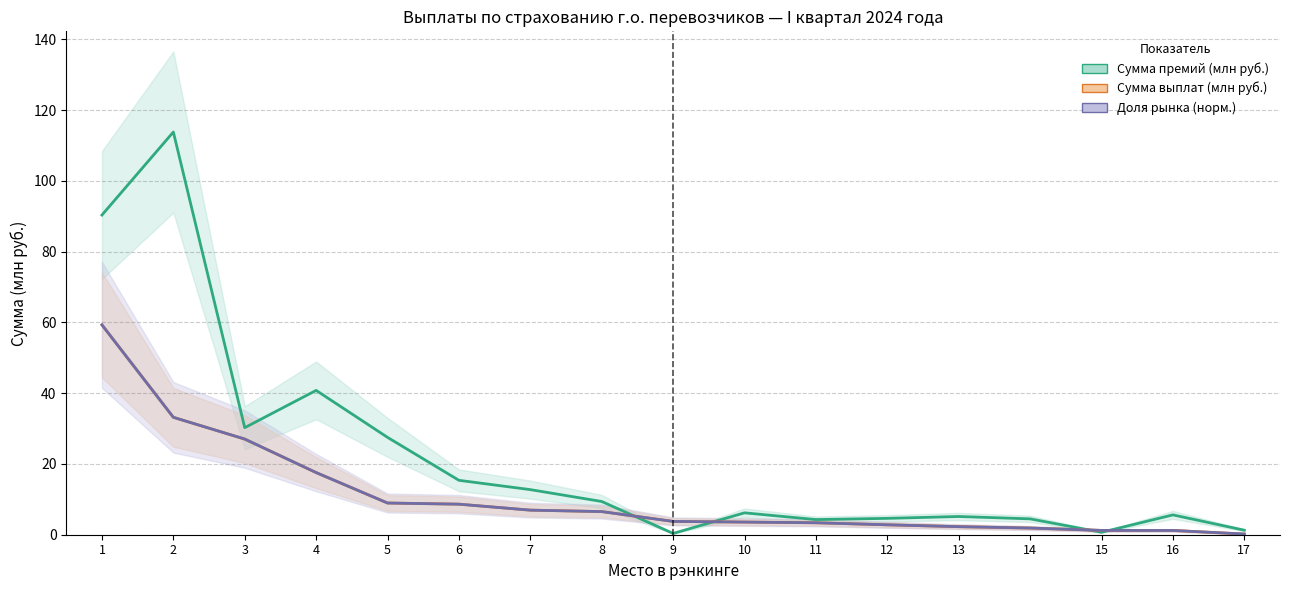

At how many categories does at least one series exceed 43?

2